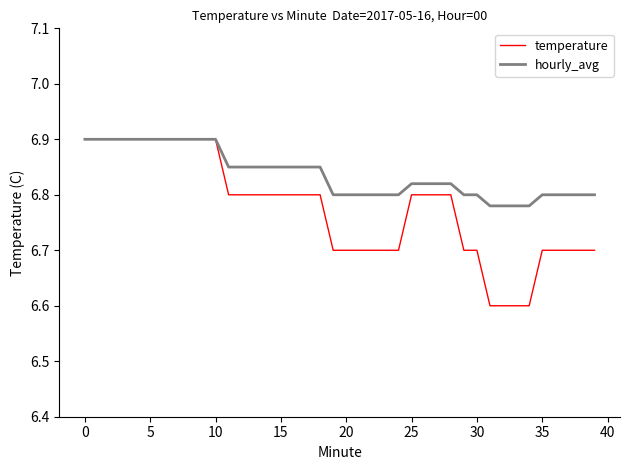

What is the maximum value for hourly_avg?

6.9